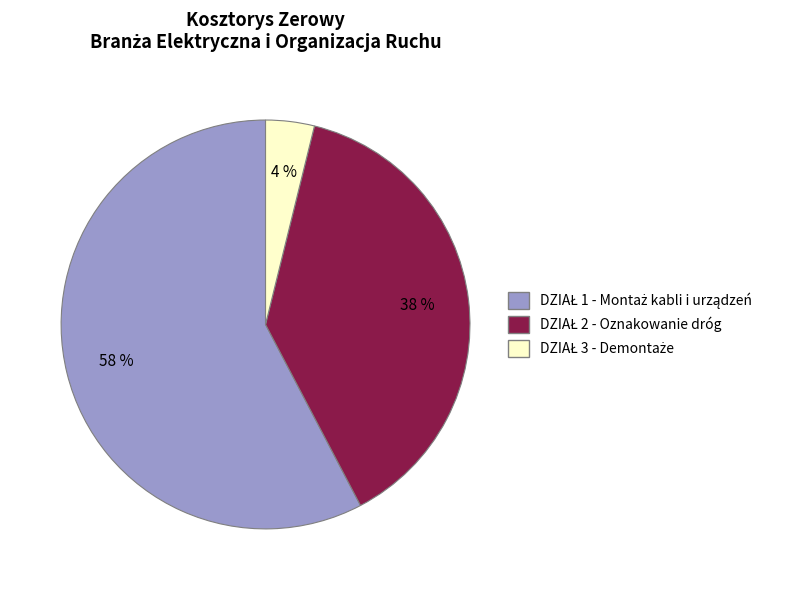

How many segments does this pie chart have?

3